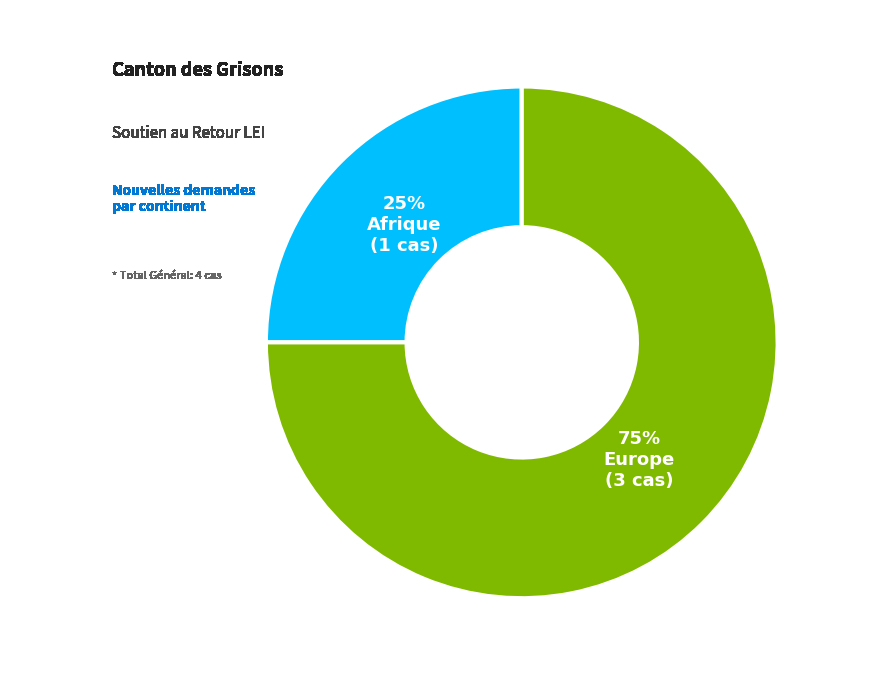

To the nearest percent, what is the difference between the largest and smallest slice percentages?

50%